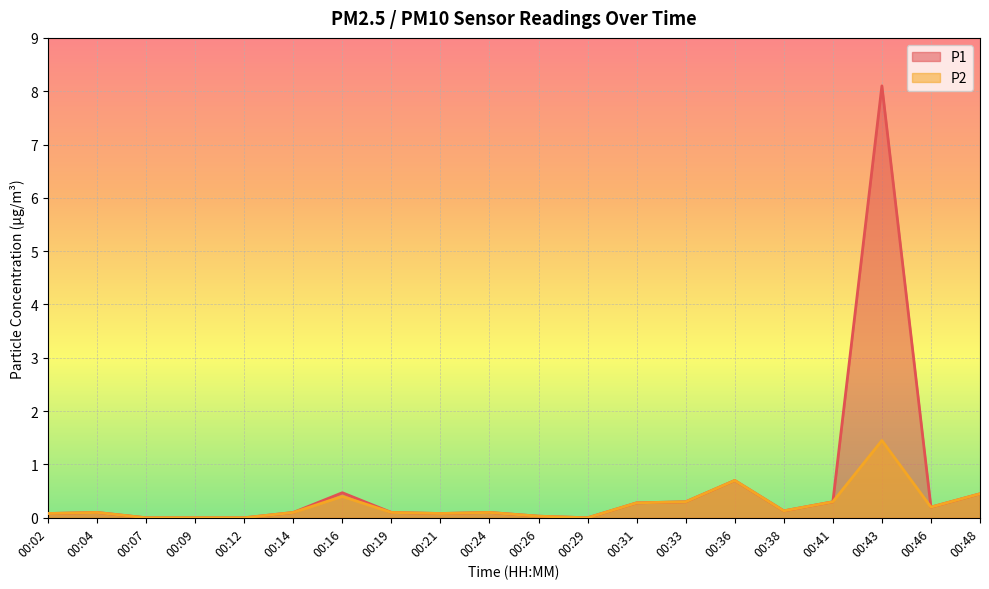

List the series in order of their overall mean, highest first.

P1, P2